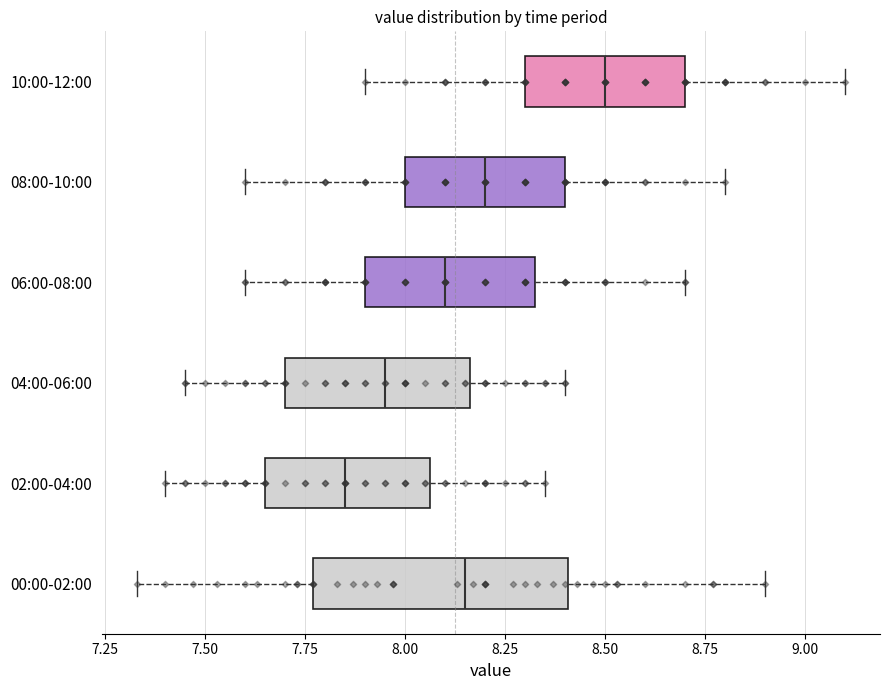

Reading bottom to top, read every box against the x-axis: the position of its median line, the range the box covers, and the ends of its whiskers. The values are not printed on the chart, so give them approximately, as read against the axis.

00:00-02:00: median 8.15, box 7.75 to 8.40, whiskers 7.35 to 8.90
02:00-04:00: median 7.85, box 7.65 to 8.05, whiskers 7.40 to 8.35
04:00-06:00: median 7.95, box 7.70 to 8.15, whiskers 7.45 to 8.40
06:00-08:00: median 8.10, box 7.90 to 8.35, whiskers 7.60 to 8.70
08:00-10:00: median 8.20, box 8.00 to 8.40, whiskers 7.60 to 8.80
10:00-12:00: median 8.50, box 8.30 to 8.70, whiskers 7.90 to 9.10